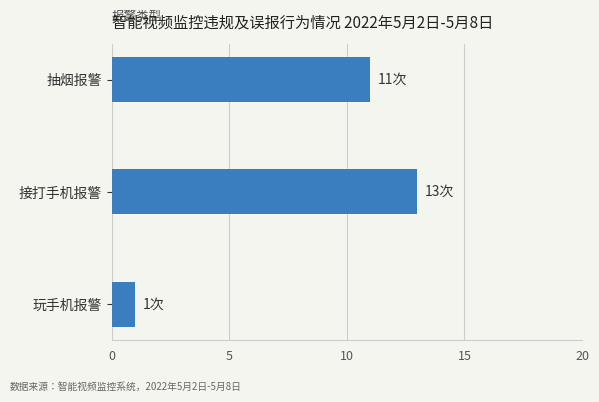

List the labels in order of value, largest first.

接打手机报警, 抽烟报警, 玩手机报警